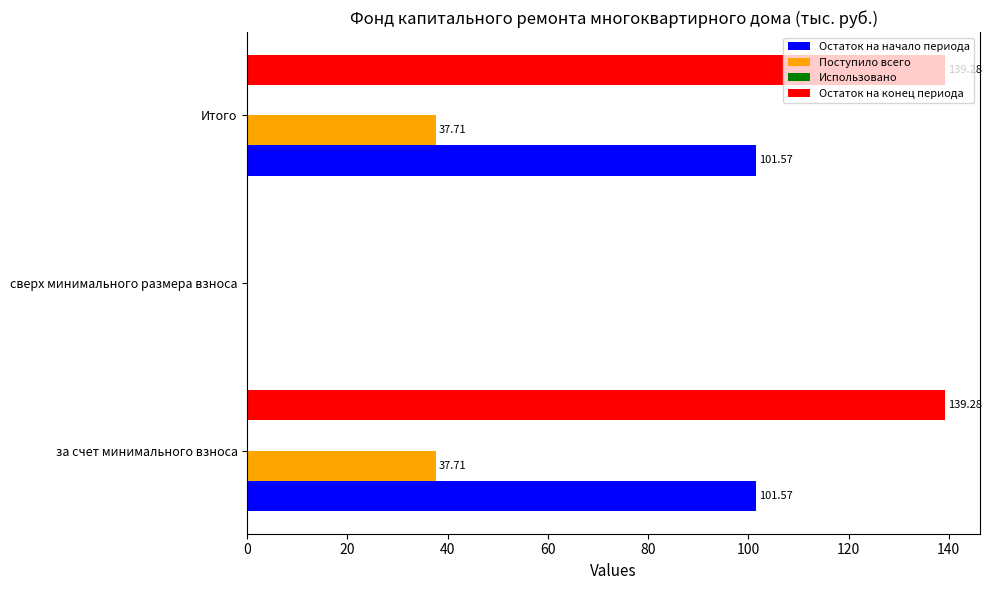

Is the value of Остаток на конец периода at сверх минимального размера взноса greater than the value of Поступило всего at за счет минимального взноса?

No